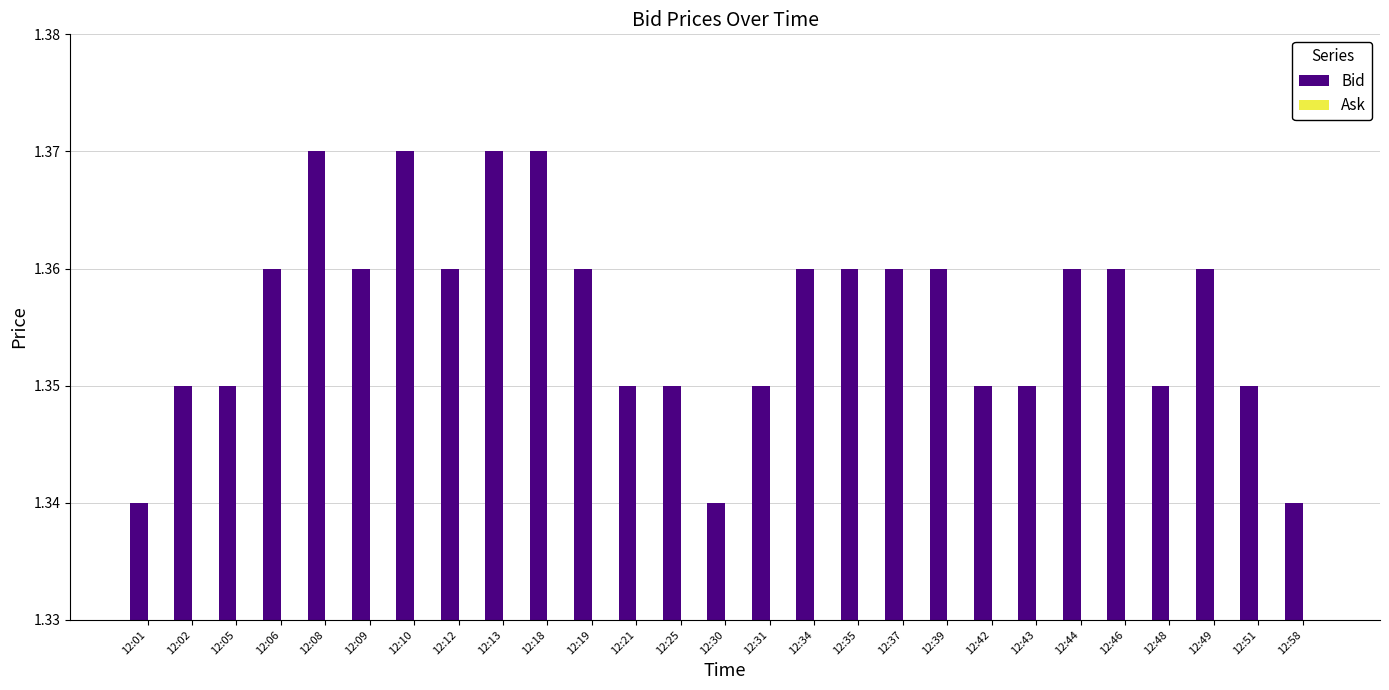

What is the ratio of the value at 12:44 to the value at 12:19?

1.0